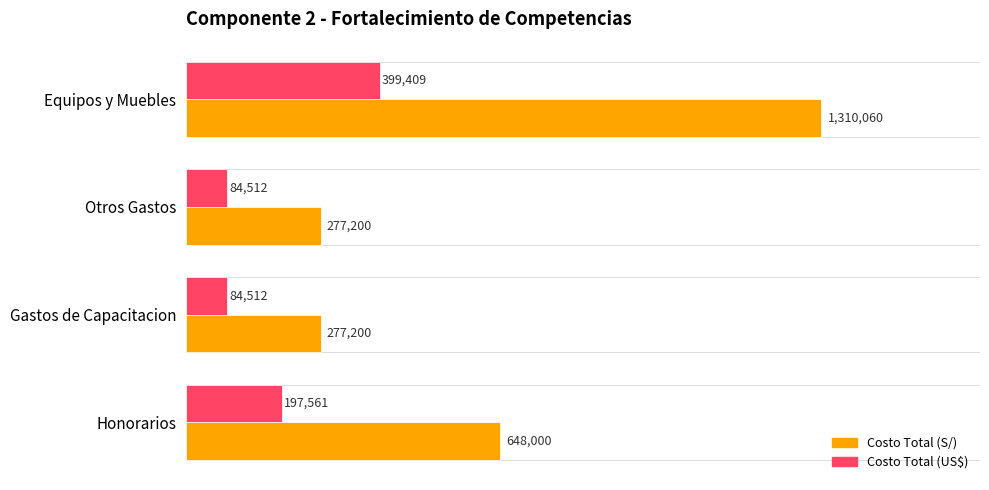

How many Costo Total (S/) values are between 277200 and 1310060?

4